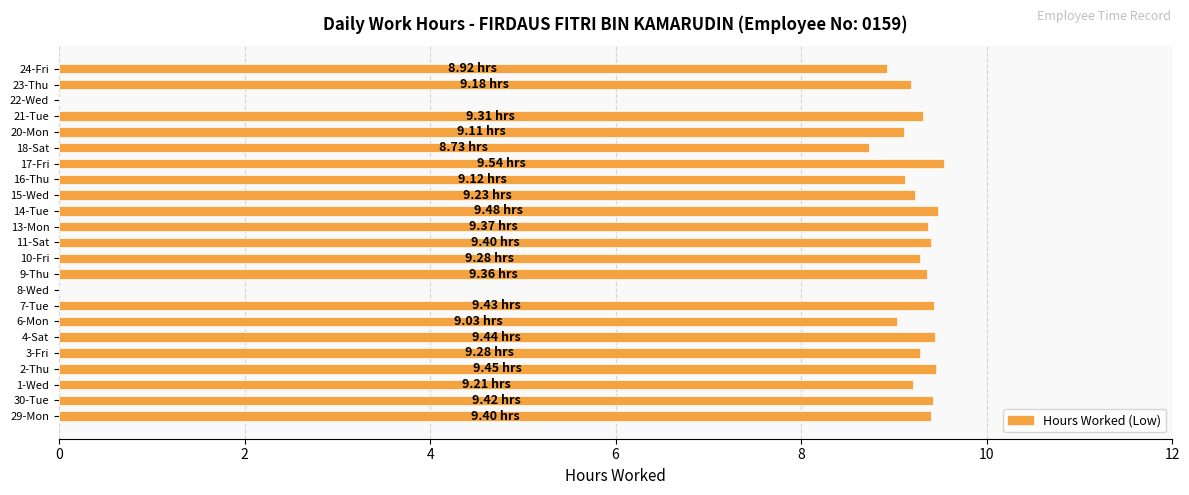

What is the sum of all values?

194.7